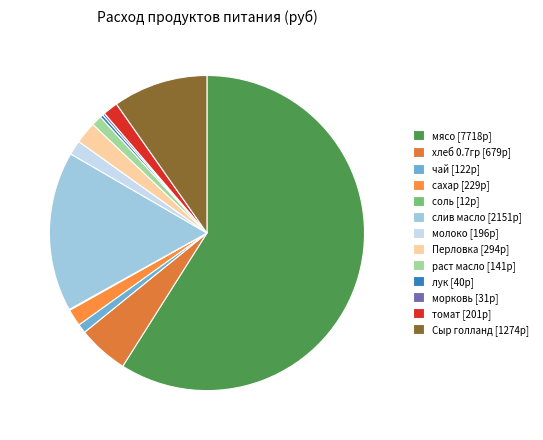

To the nearest percent, what percentage of the pie is томат?

2%